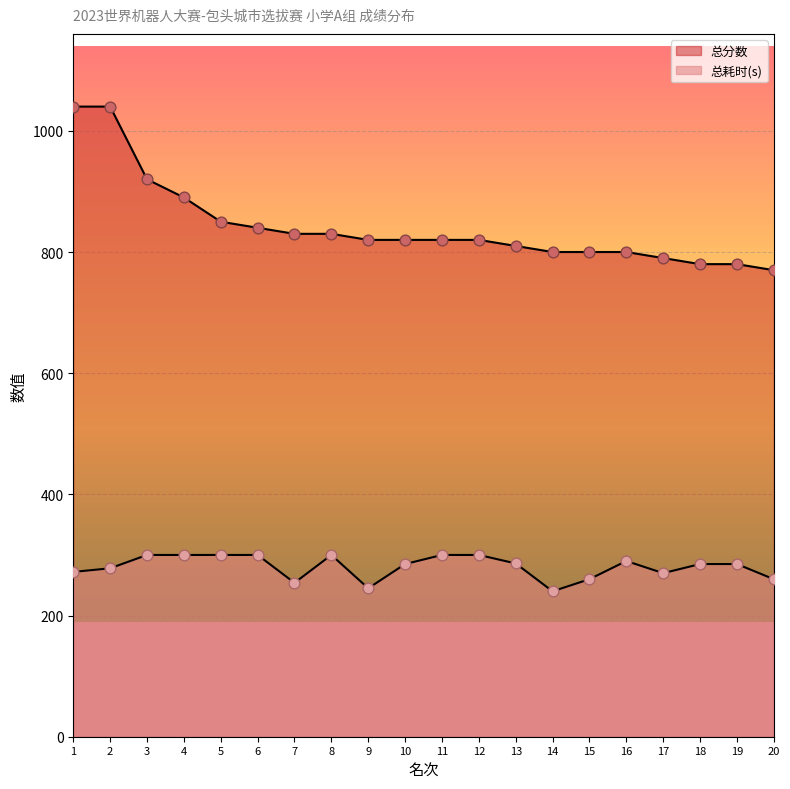

Is the value of 总分数 at 15 greater than the value of 总耗时(s) at 15?

Yes